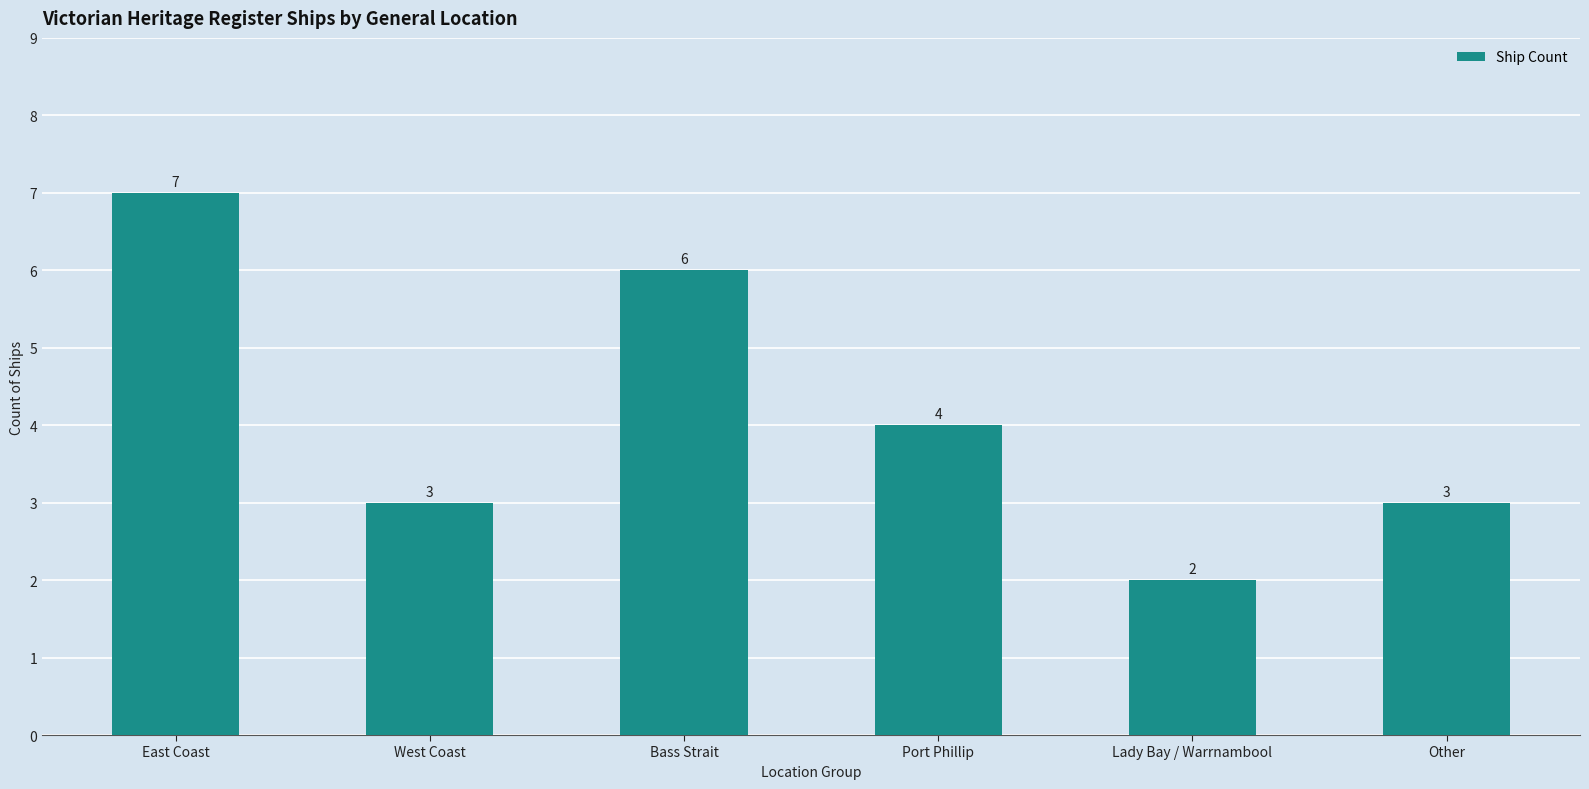

What is the value of the 4th bar from the left?

4